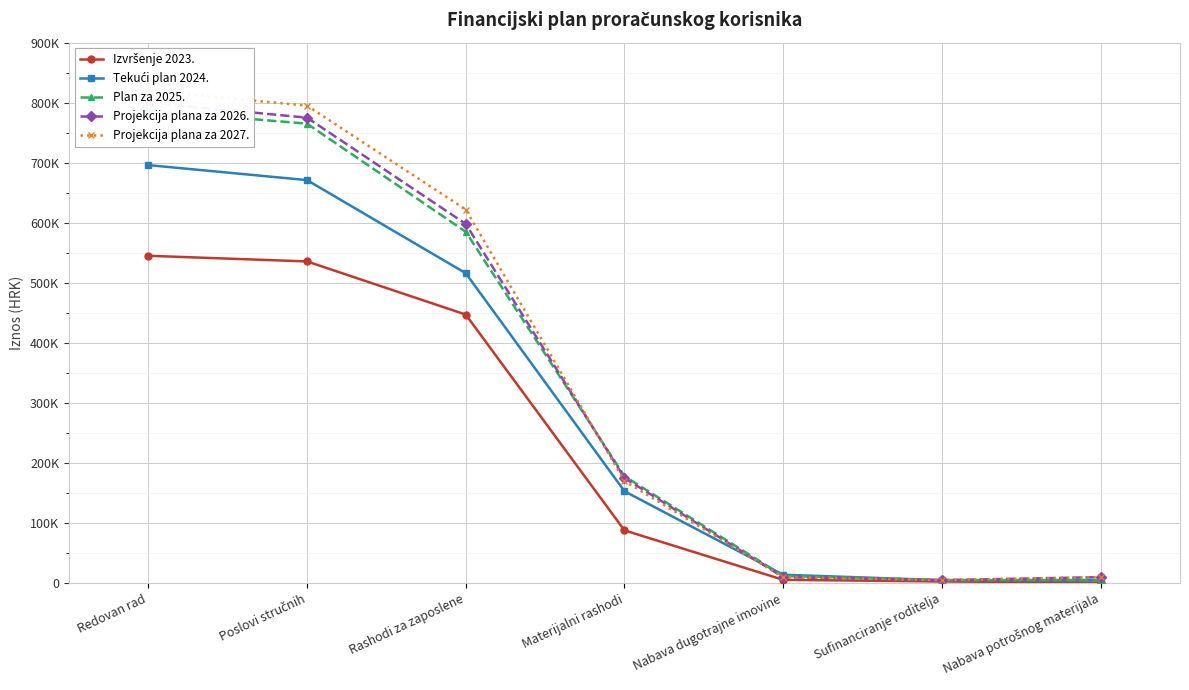

Is this an area chart (filled region under the line)?

No